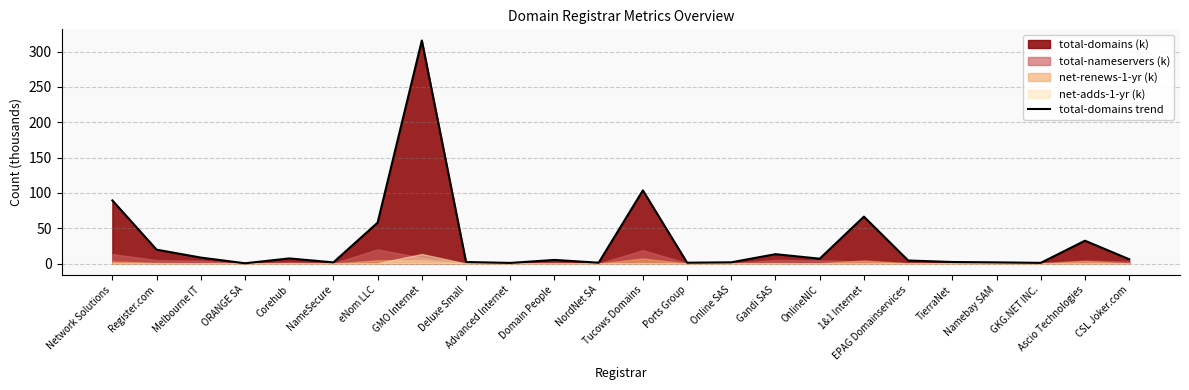

What is the value of the 4th point from the left?

0.4